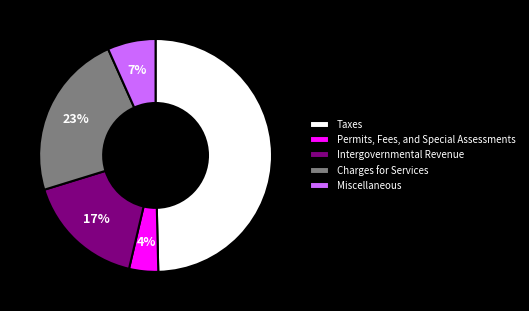

Count the number of slices in the pie.

5